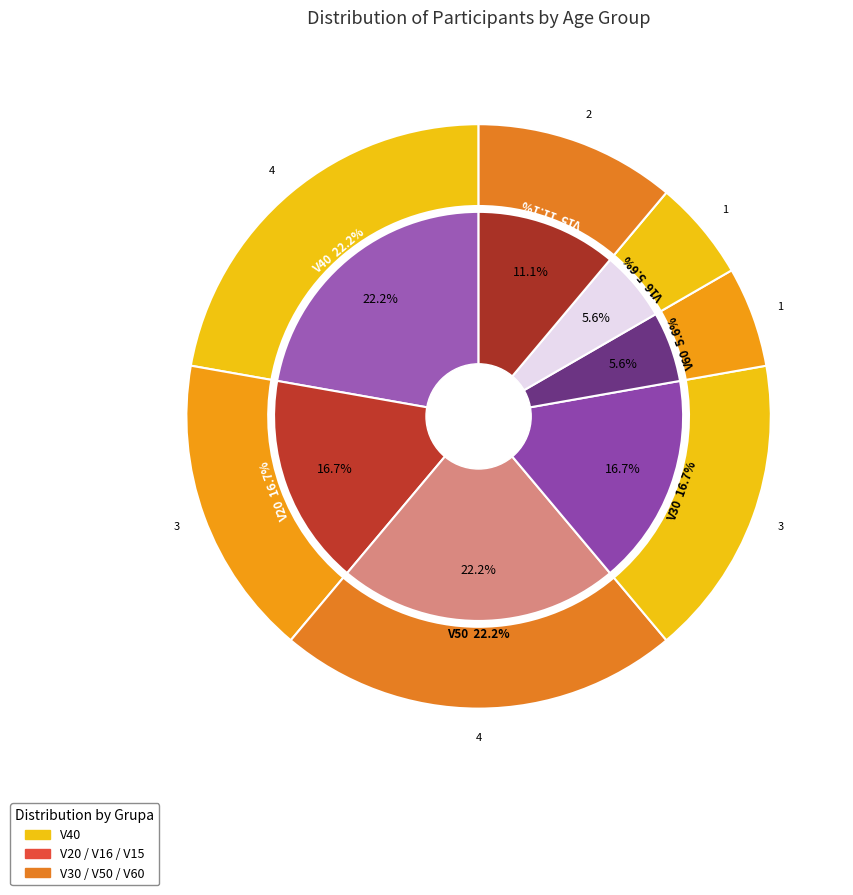

Between V60 and V40, which is larger?

V40